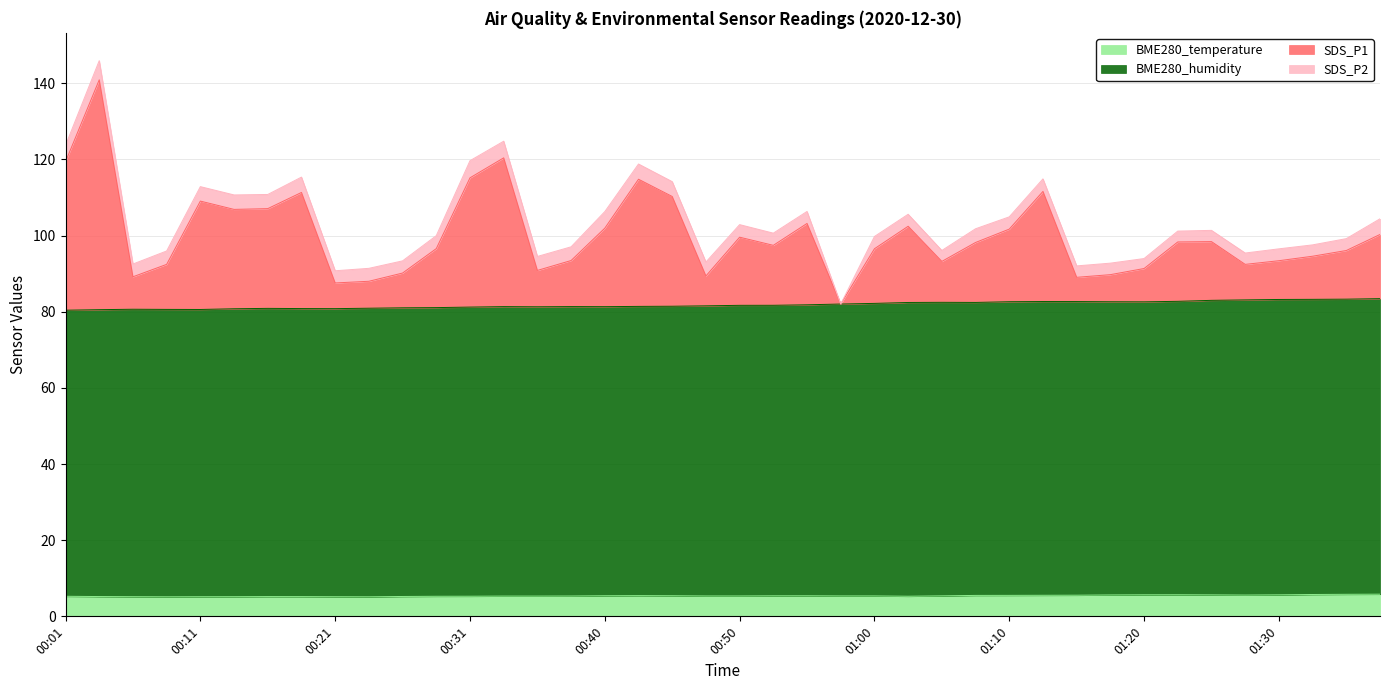

What position from the left is 00:28?

12